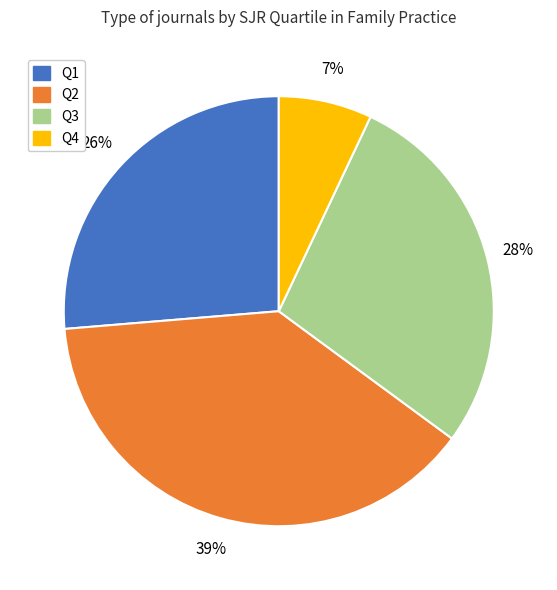

What is the smallest slice in the pie chart?

Q4